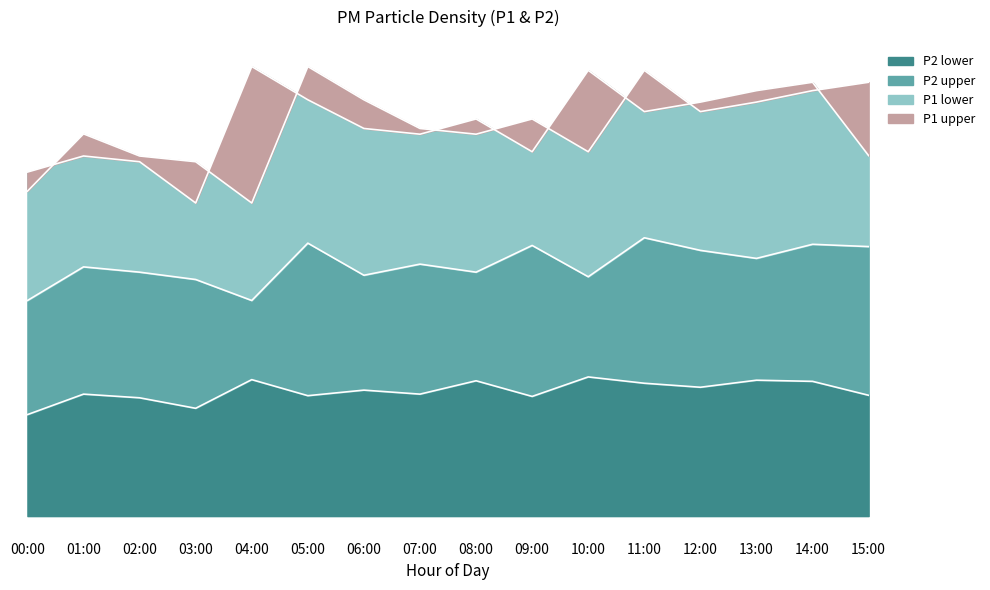

Read the P2_zone2 value at 11:00.

11.6